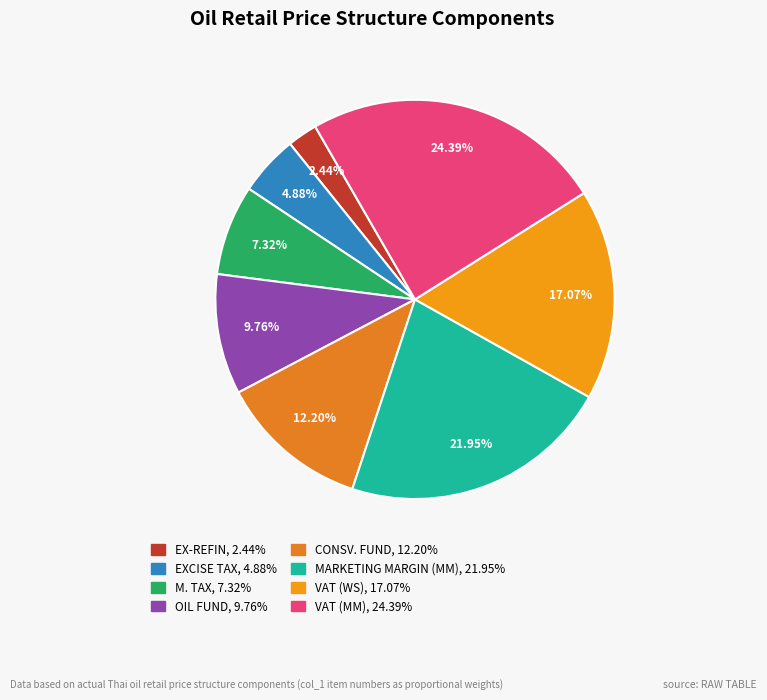

What is the ratio of the value at VAT (MM) to the value at CONSV. FUND?

2.0